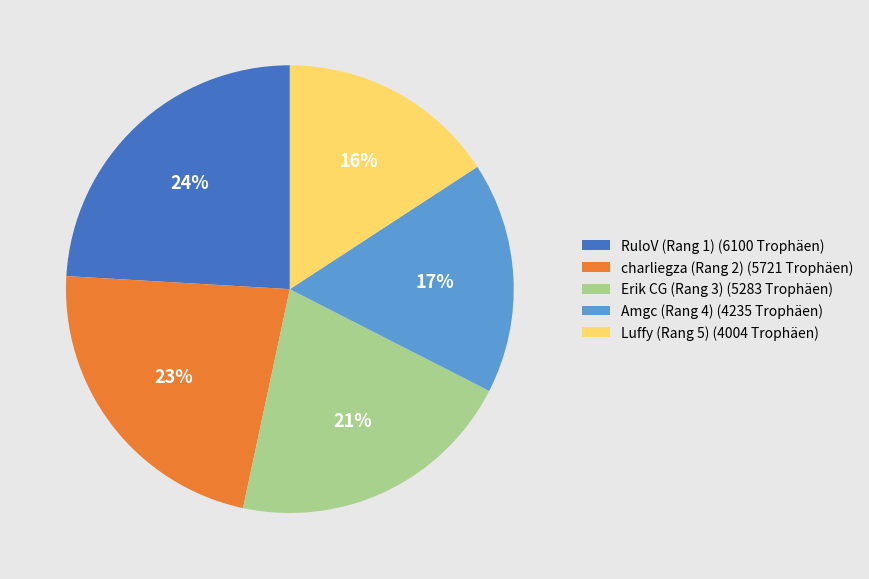

What is the ratio of the value at Luffy (Rang 5) to the value at Erik CG (Rang 3)?

0.8